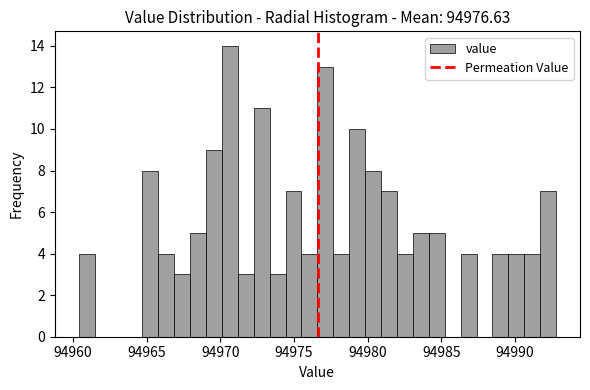

Around what value on the x-axis is the tallest bar? Give the approximate position of its centre, as read against the axis.

94970.5